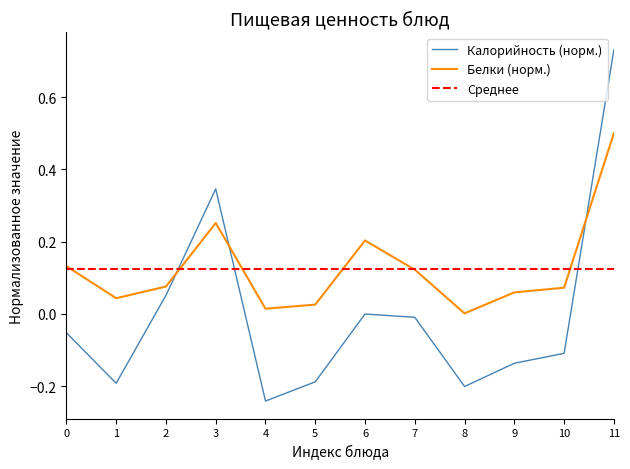

Is it true that Калорийность (норм.) equals -0.1 at 5?

False